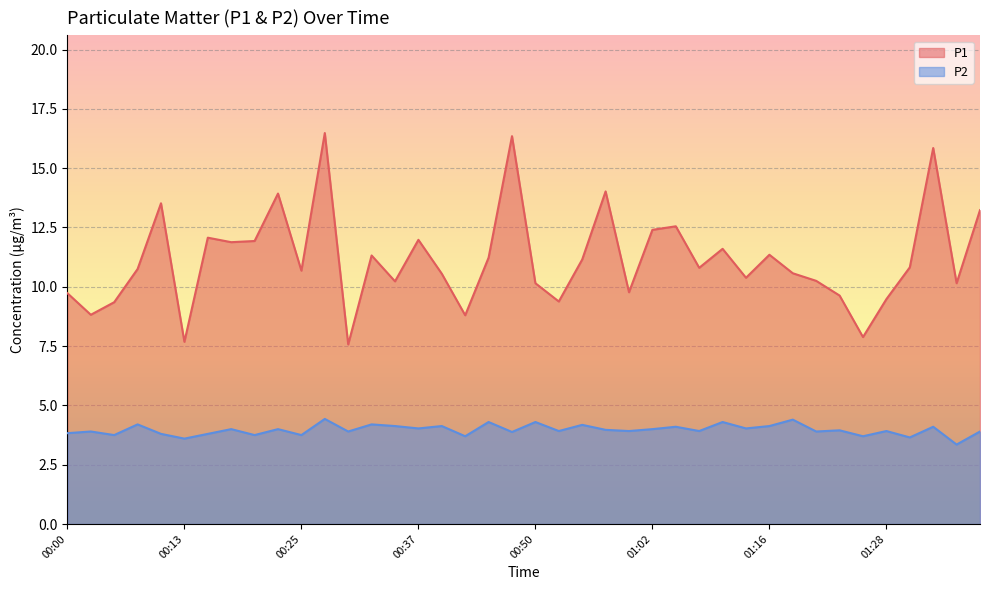

What is the difference between the highest and lowest values at 00:05?

5.6